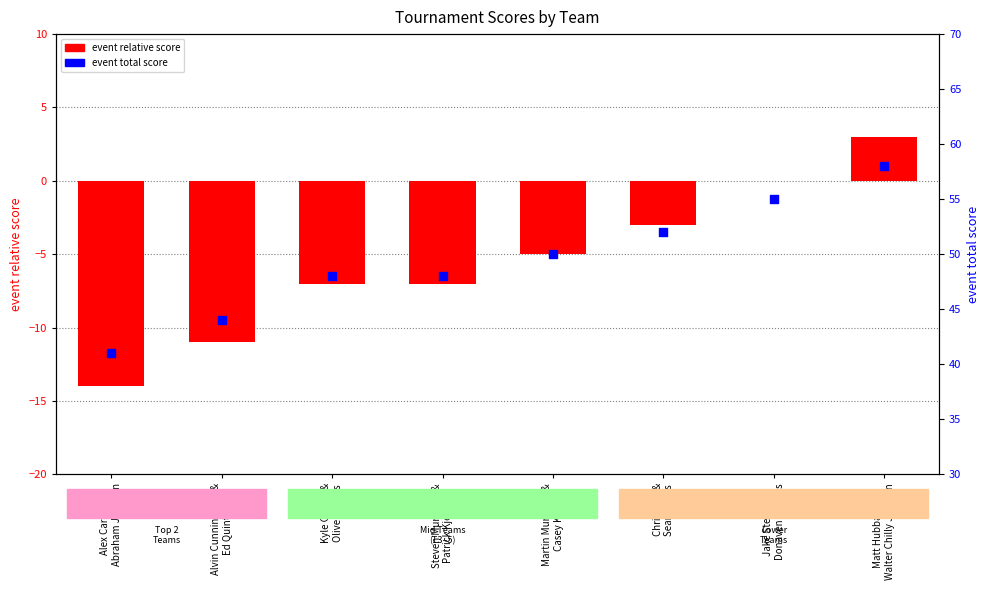

Is the value of event relative score at Martin Murrietta &
Casey Kirby greater than the value of event total score at Chris Carr &
Sean Evans?

No